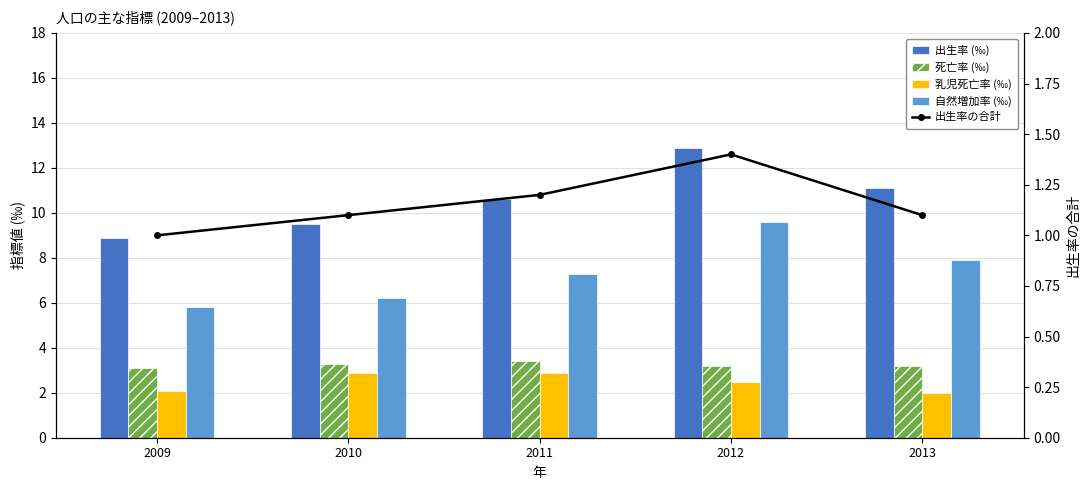

Is it true that 自然増加率 (‰) equals 2.7 at 2011?

False